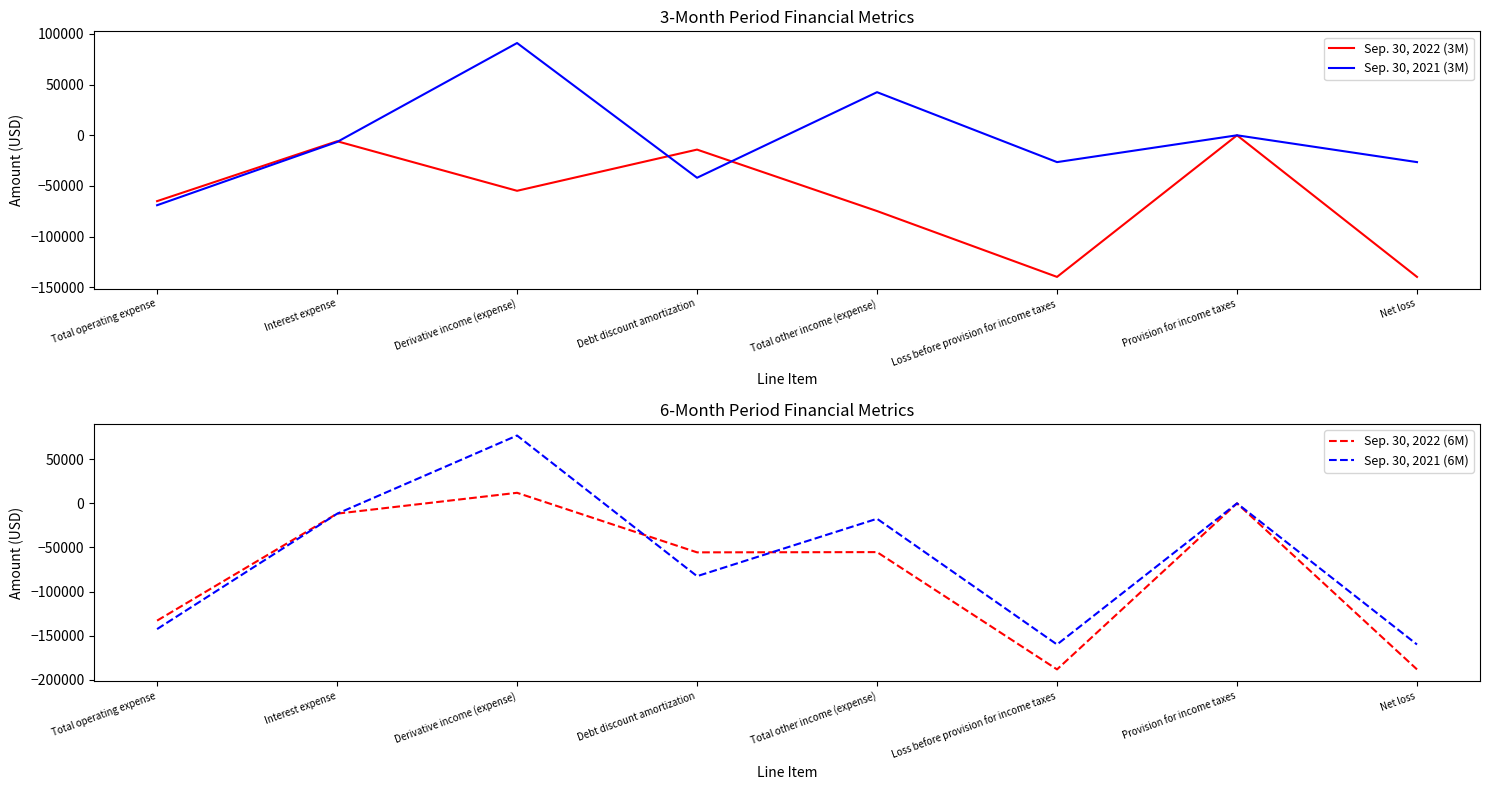

What is the greatest value displayed?

91068